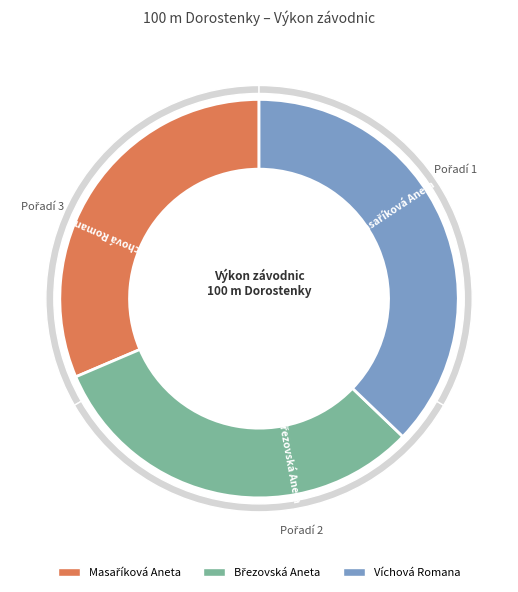

Rank the categories by value from lowest to highest.

Masaříková Aneta, Březovská Aneta, Víchová Romana